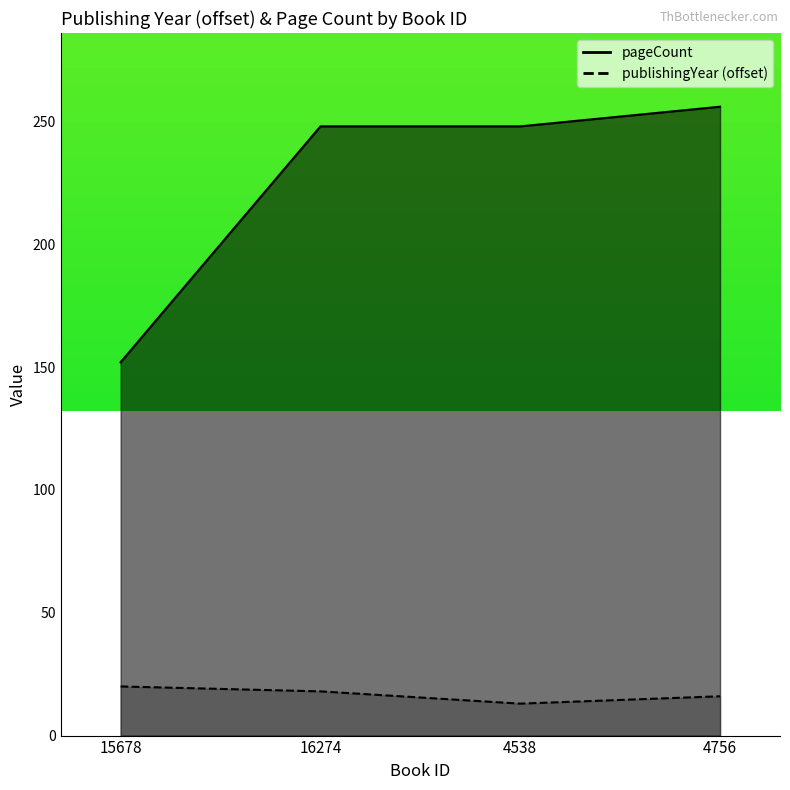

True or false: publishingYear has a value of 16 at 4756.

True